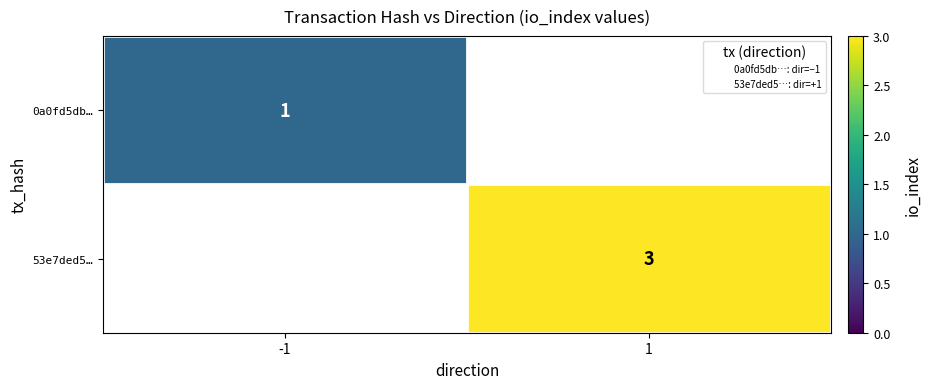

Which has a higher value, 1 or -1?

-1